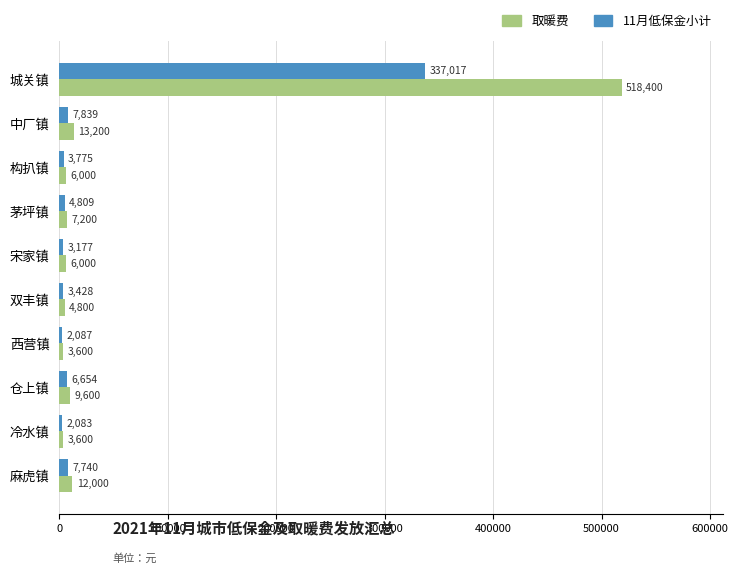

Is the value of 11月低保金小计 at 仓上镇 greater than the value of 取暖费 at 构扒镇?

Yes